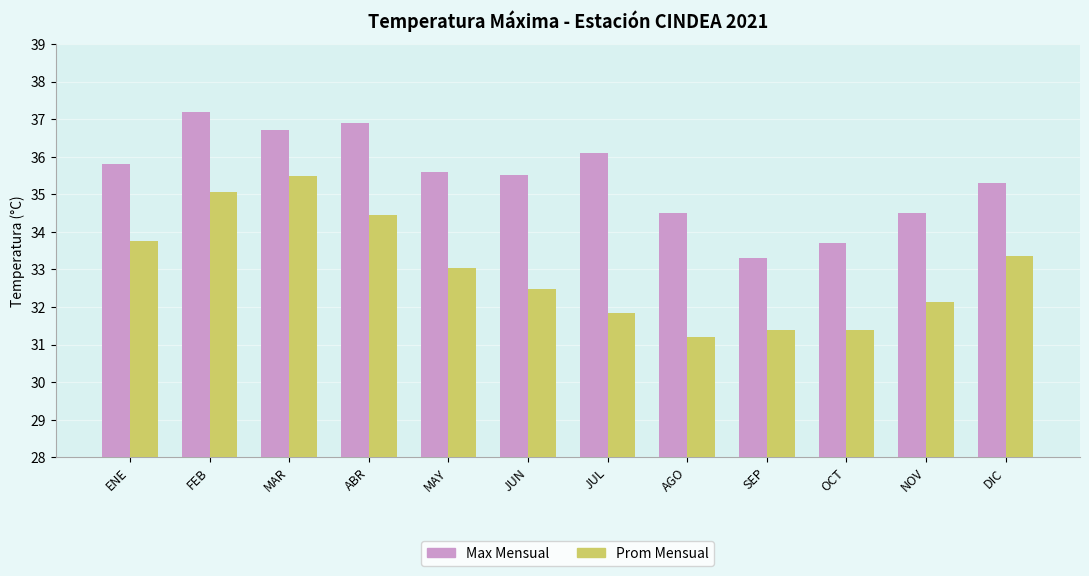

What are all the series names shown in the legend?

Max Mensual, Prom Mensual